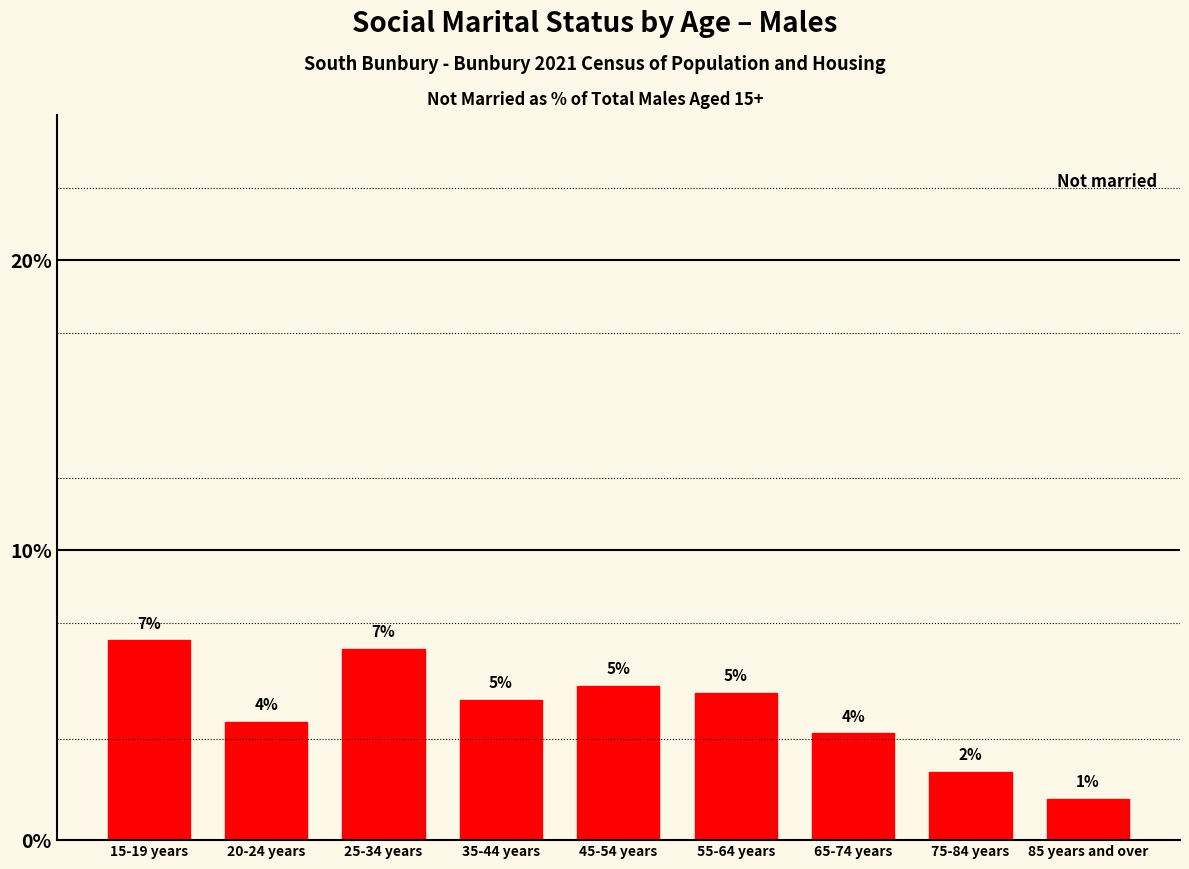

What is the smallest value displayed?

1.4